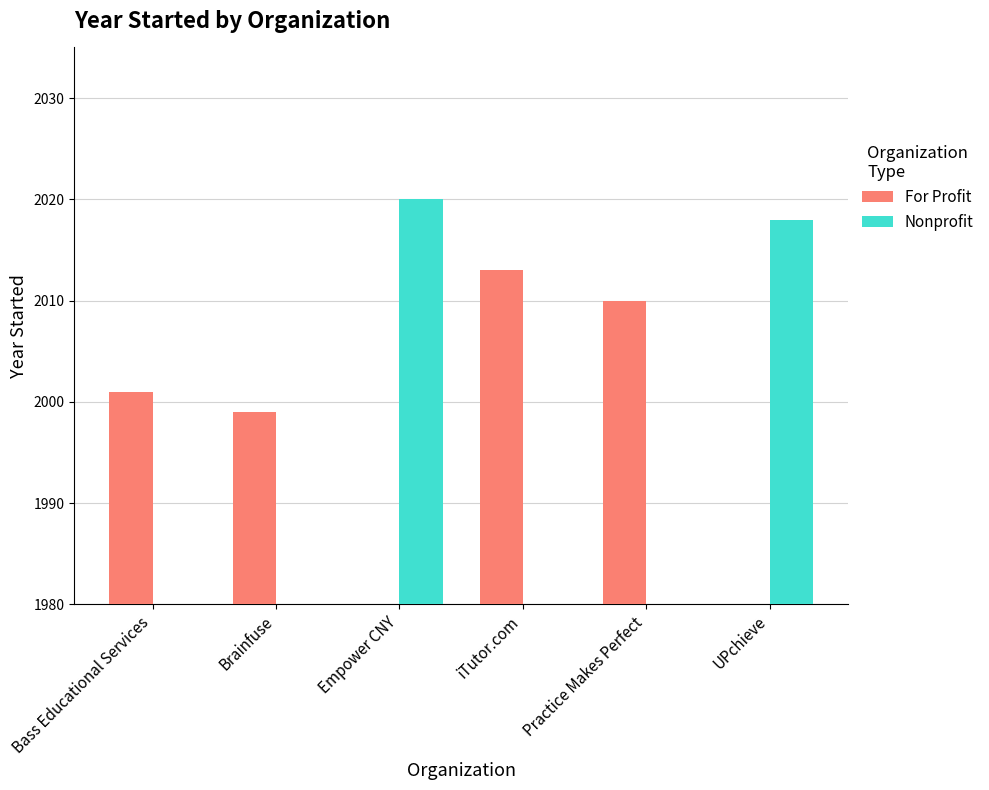

Which series changed the most between Brainfuse and Empower CNY?

Nonprofit